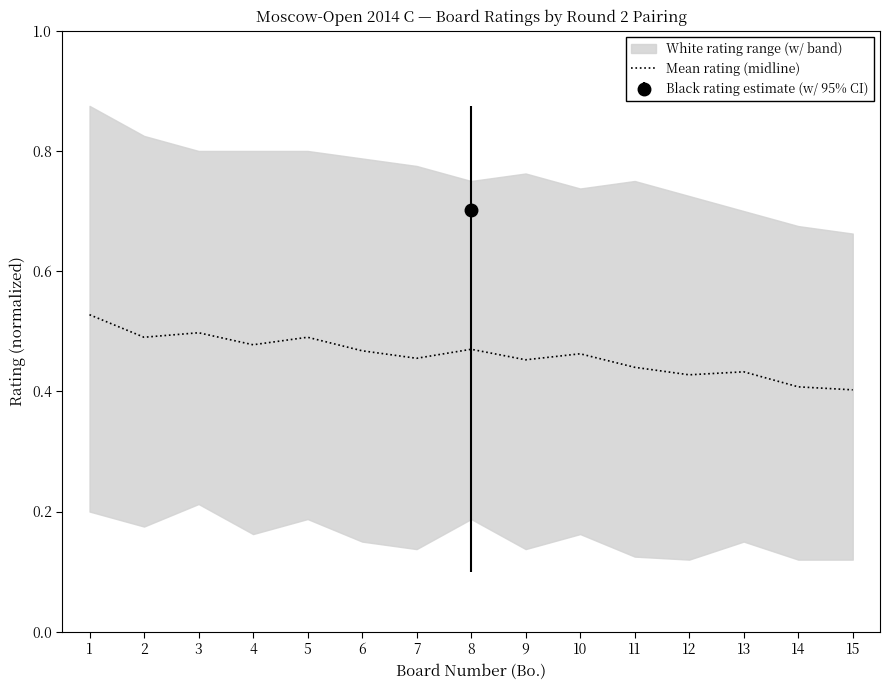

True or false: the data shows 0.1 at 11.

False